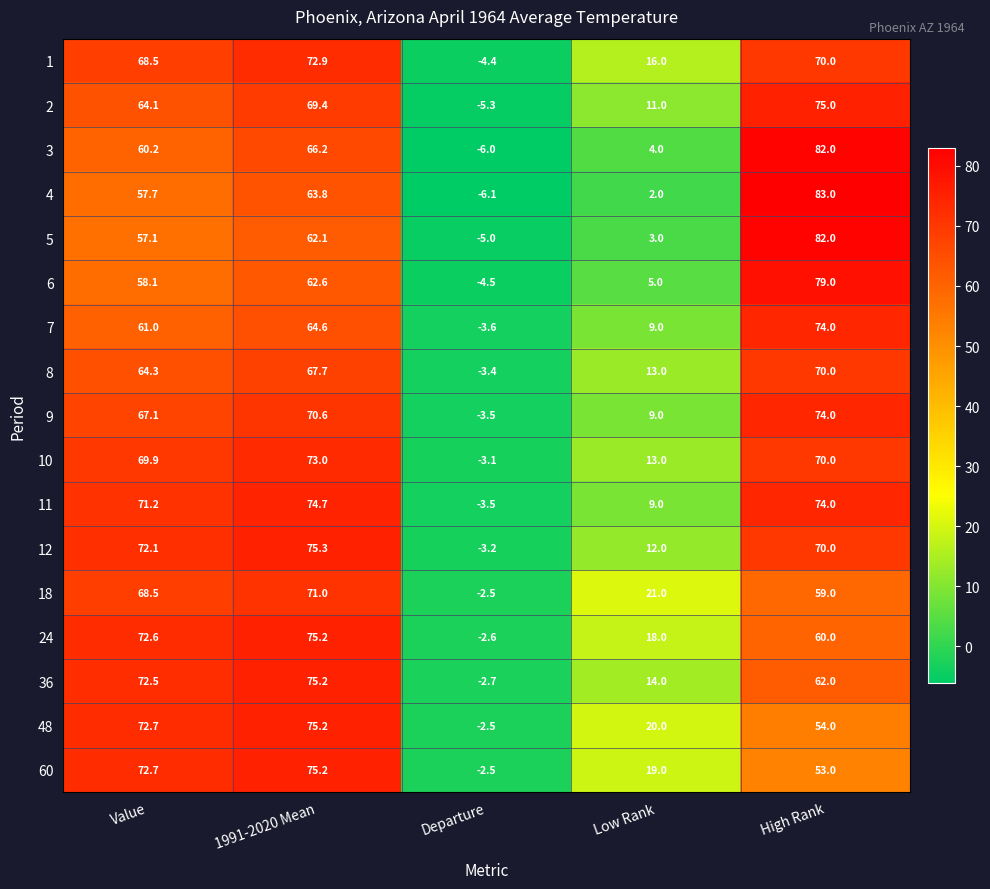

What is the sum of all 36 values?

221.0